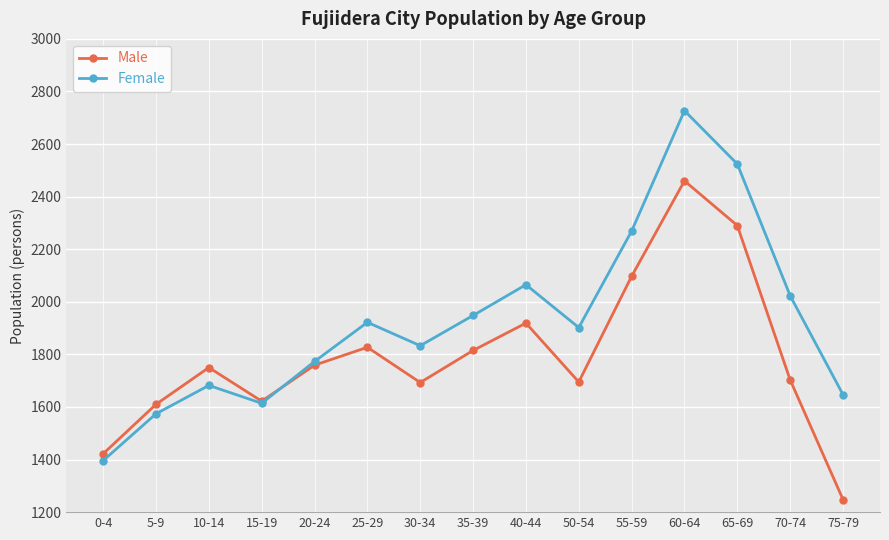

What is the value of the Male point at the 12th from the left?

2460